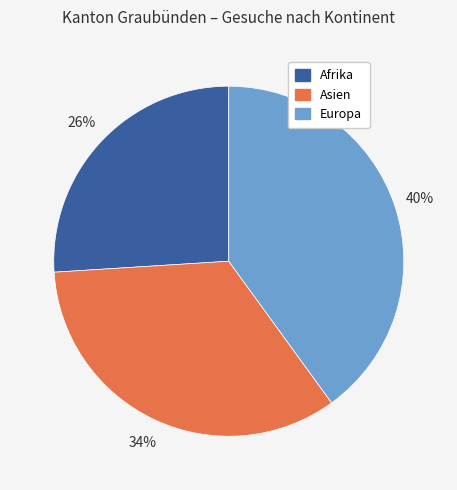

To the nearest percent, what portion does Afrika represent?

26%